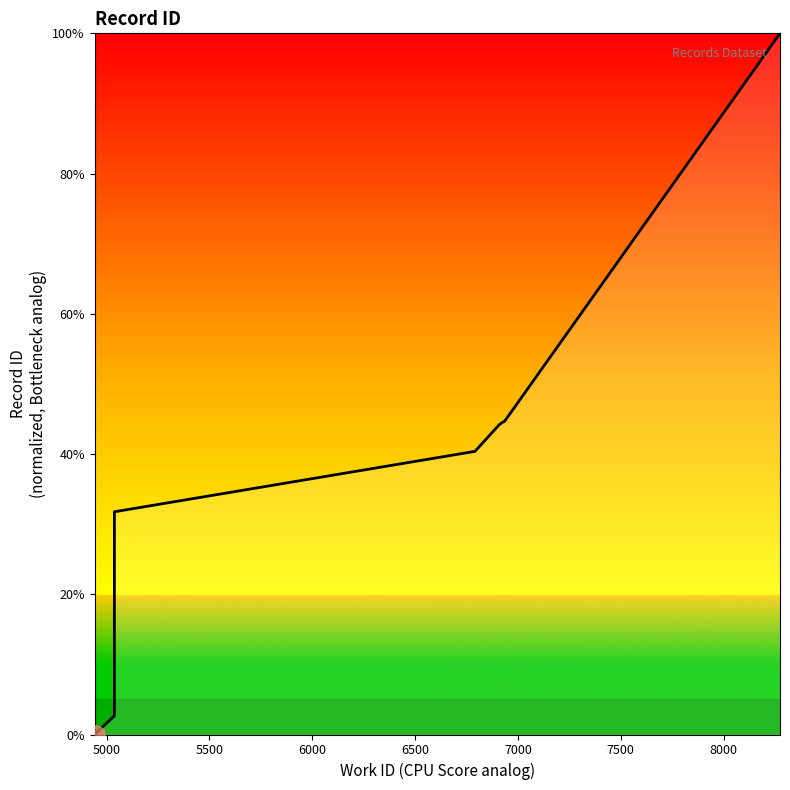

Reading left to right, transcribe all the data shown in this chart.

0.0	2.7	31.8	40.4	44.1	44.2	44.6	44.6	44.6	100.0